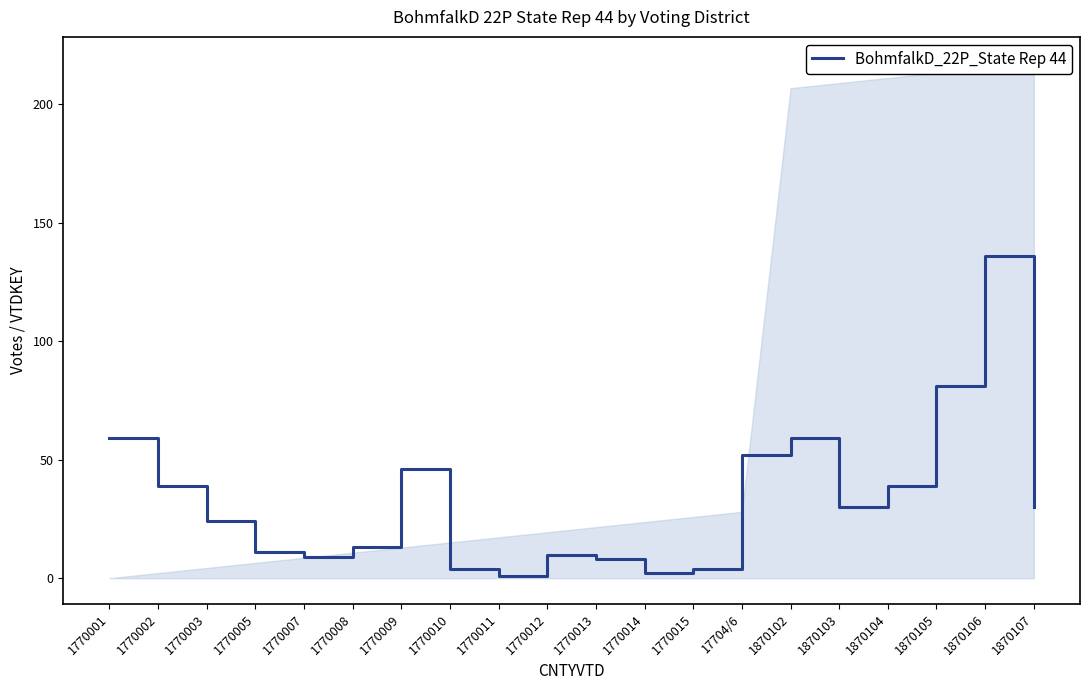

Does the chart have visible grid lines?

No